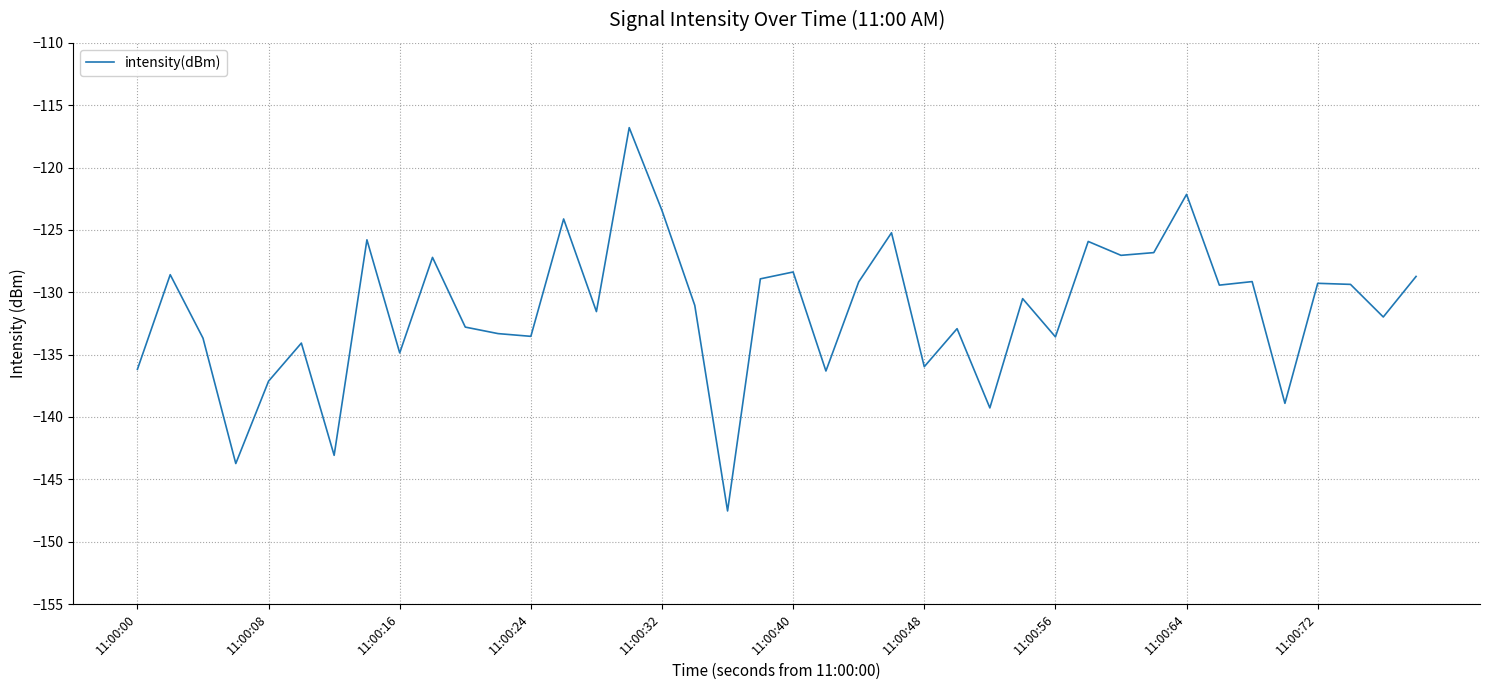

How many series are shown in this chart?

1